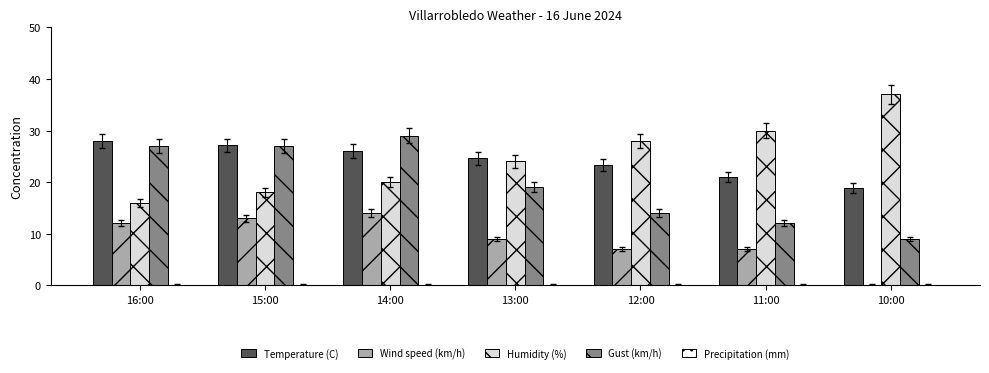

Is the value of Humidity (%) at 16:00 greater than the value of Gust (km/h) at 15:00?

No